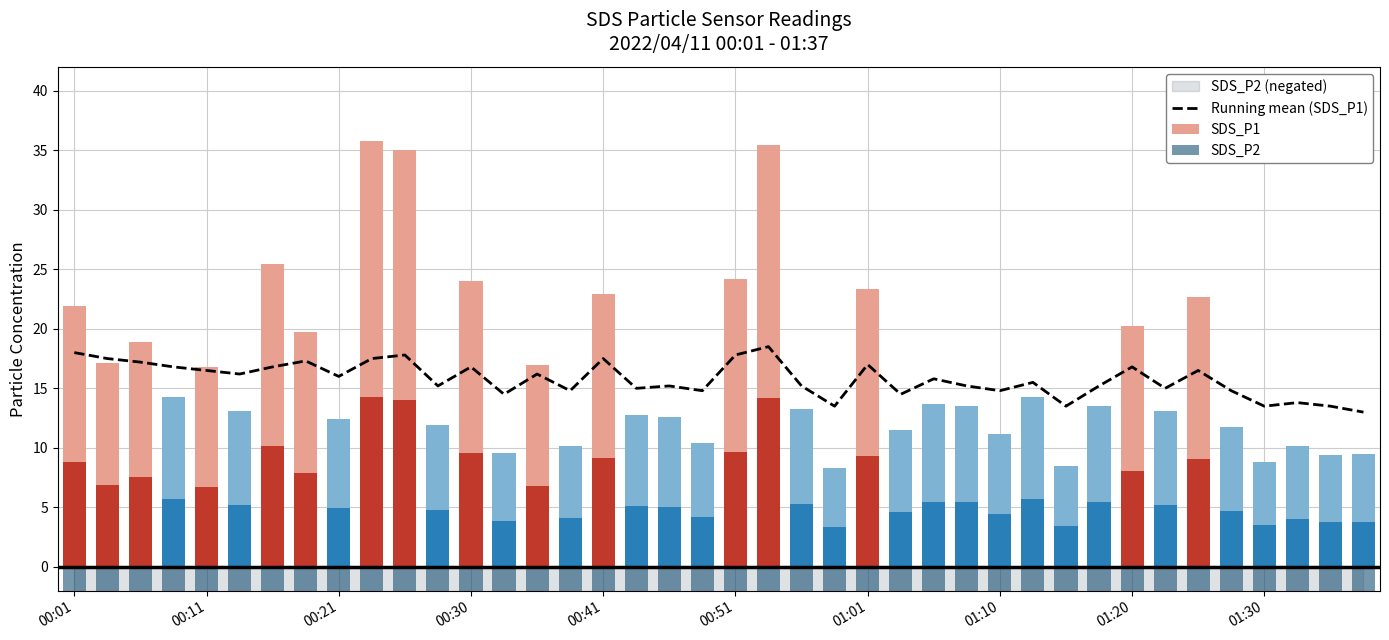

Where is the data nearest to the value 15?

17